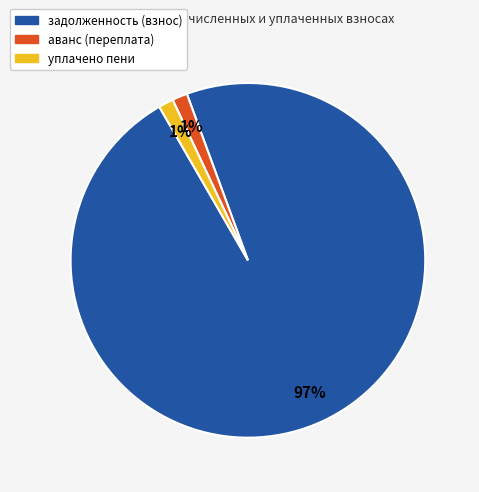

Is the sum of задолженность (взнос) and аванс (переплата) greater than half?

Yes